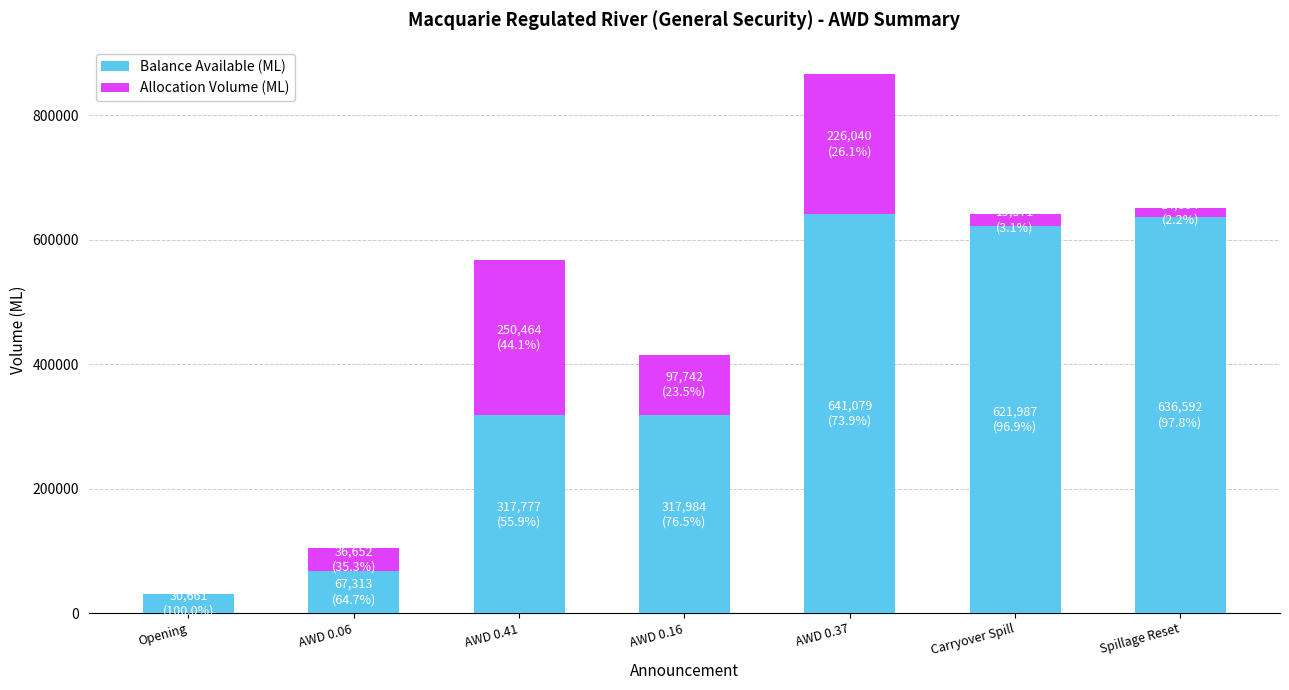

What is the total value across all series at Carryover Spill?

641558